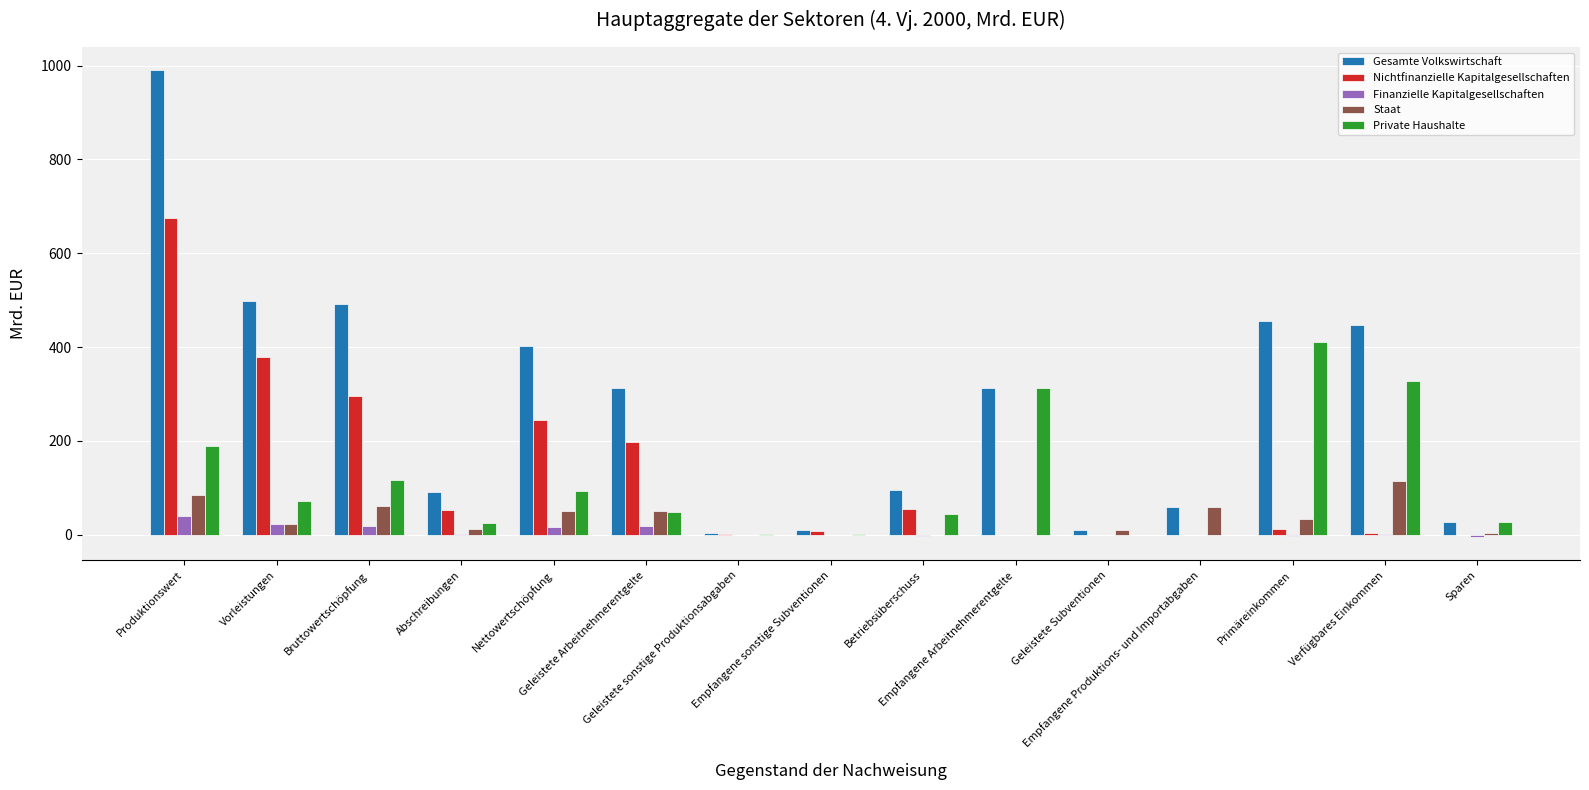

What is the highest value of the Private Haushalte series?

410.5